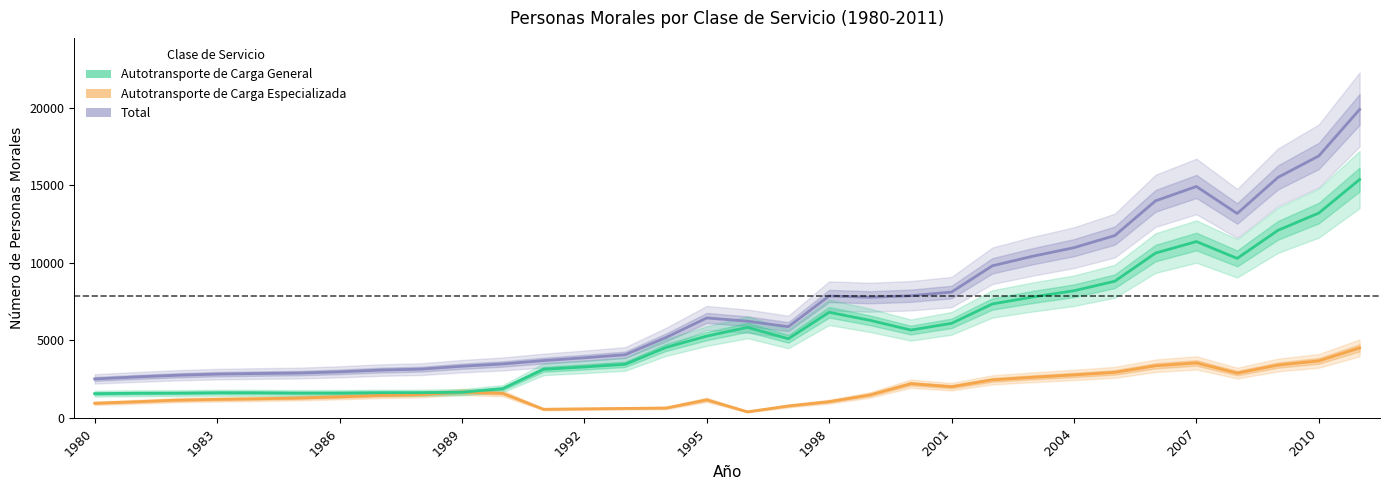

True or false: Autotransporte de Carga Especializada has more than 1 interior local peaks.

True